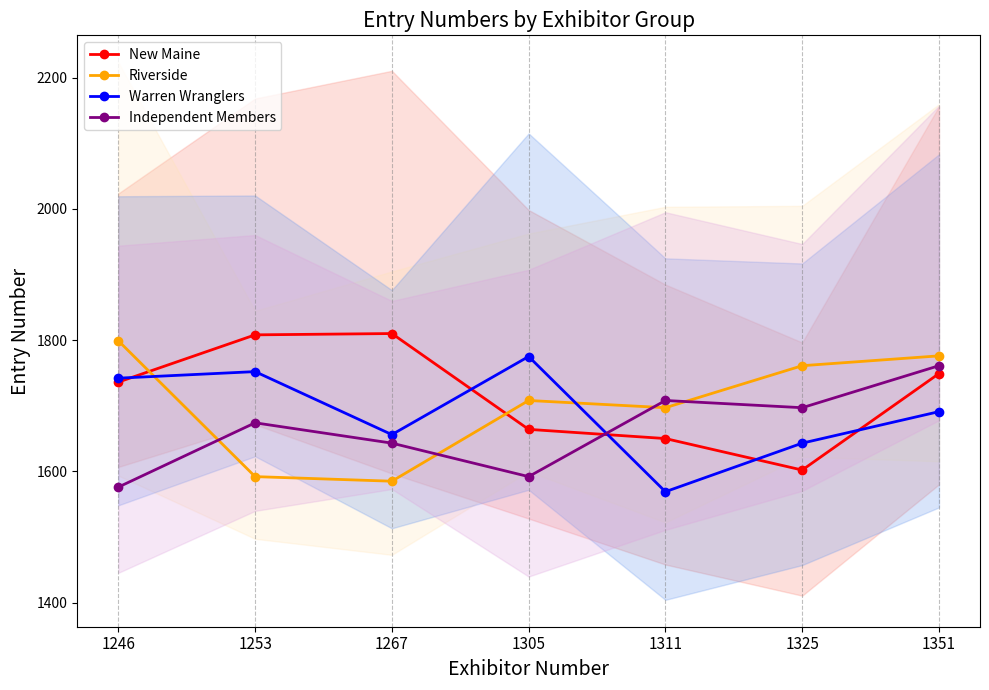

Between 1246 and 1325, which is larger?

1246